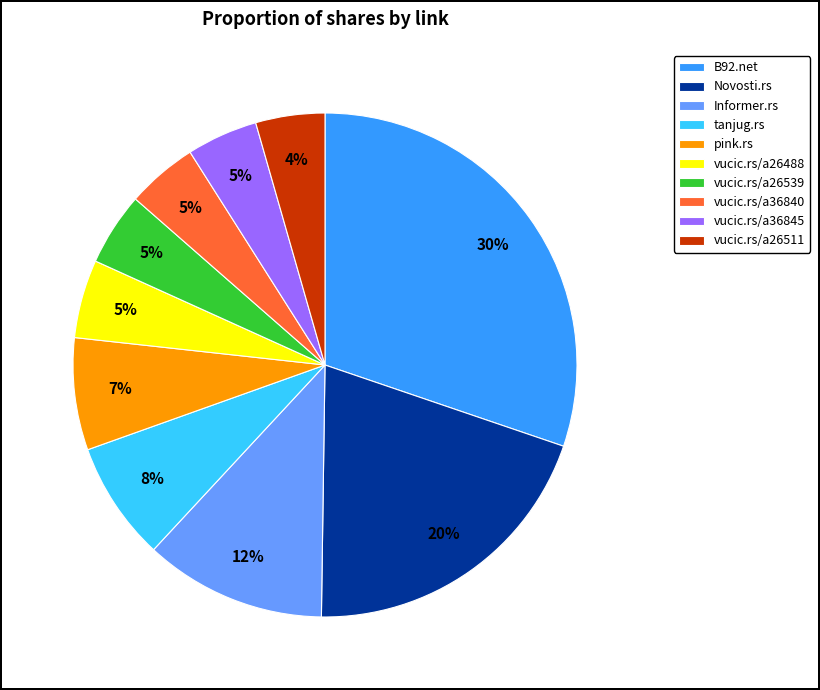

Which has a higher value, Informer.rs or vucic.rs/a36840?

Informer.rs